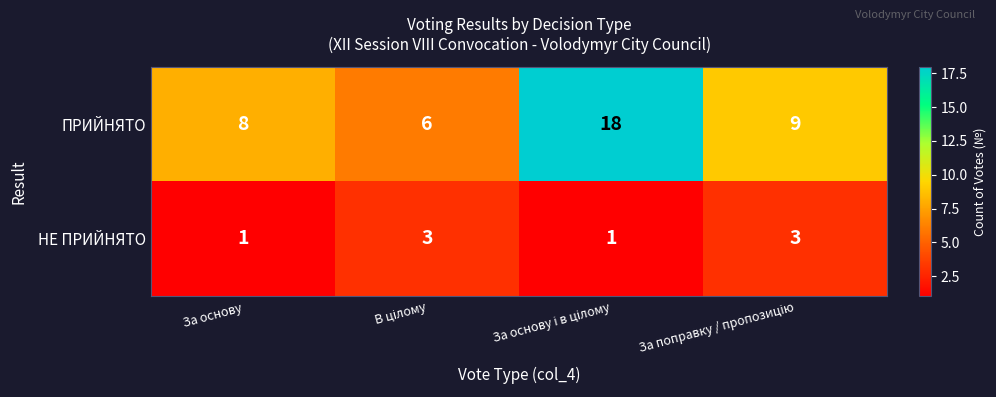

Which series has the widest spread of values?

ПРИЙНЯТО